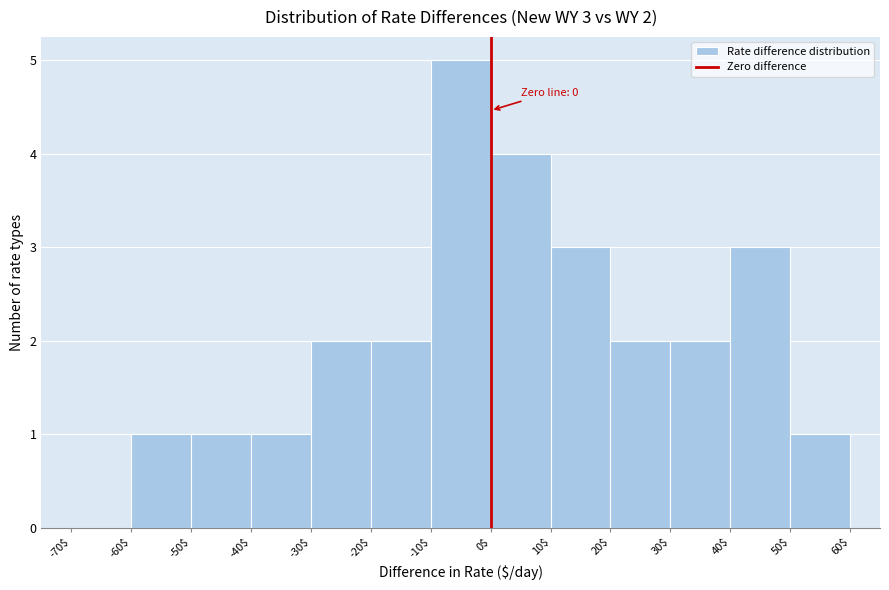

Over which range of the x-axis is the bar tallest?

-10$ to 0$